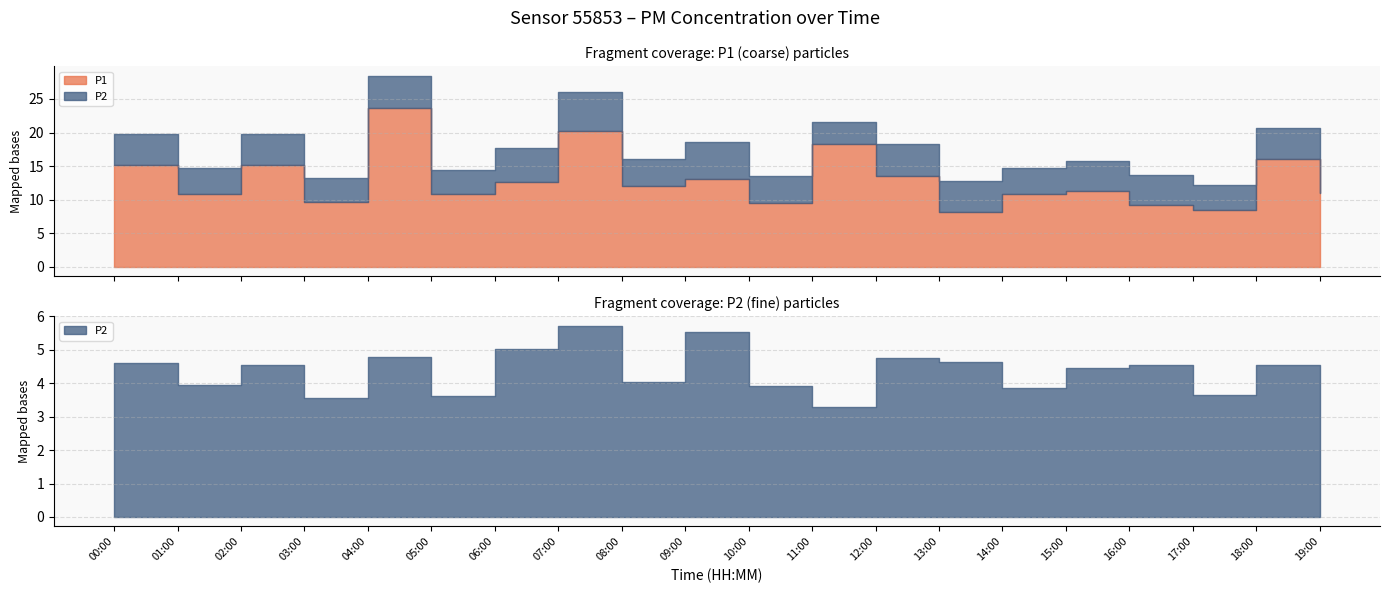

Rank the series by their average value, from highest to lowest.

P1, P2